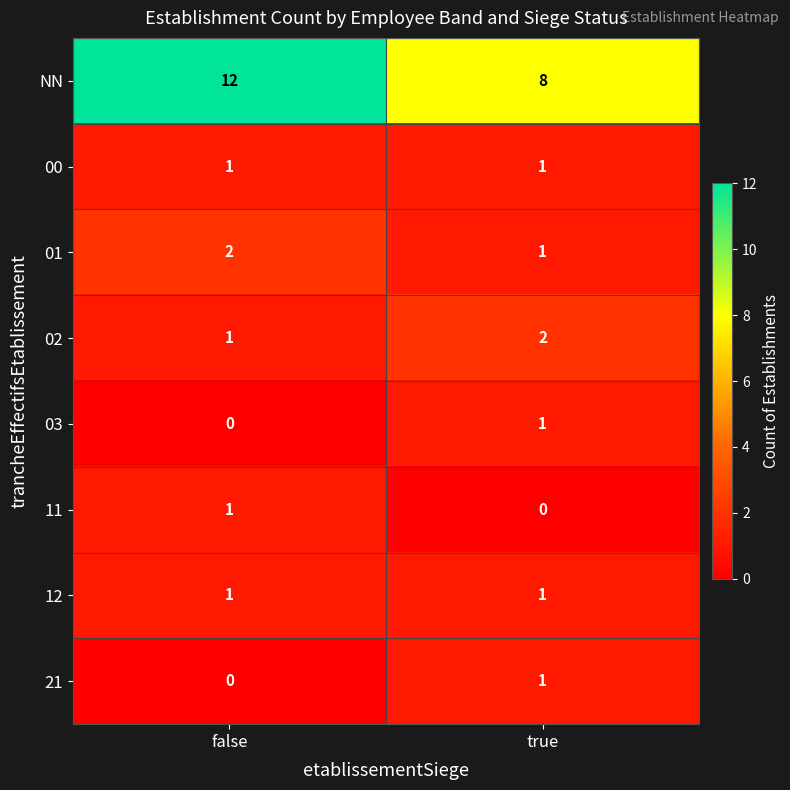

What is the greatest value displayed?

12